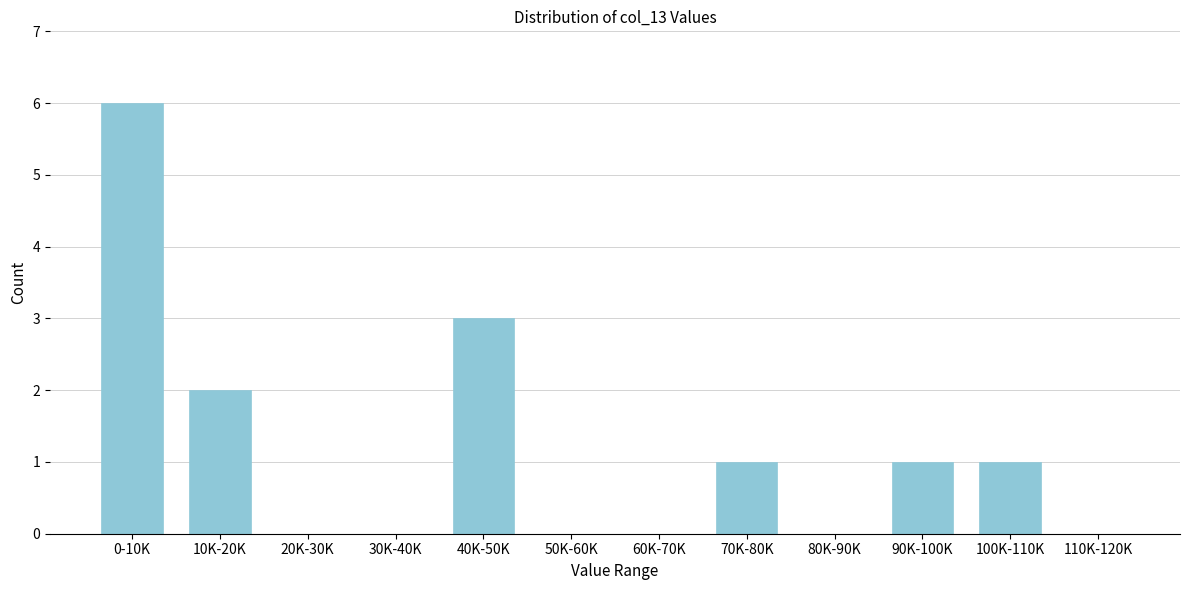

Reading left to right, transcribe all the data shown in this chart.

0-10K=6	10K-20K=2	20K-30K=0	30K-40K=0	40K-50K=3	50K-60K=0	60K-70K=0	70K-80K=1	80K-90K=0	90K-100K=1	100K-110K=1	110K-120K=0